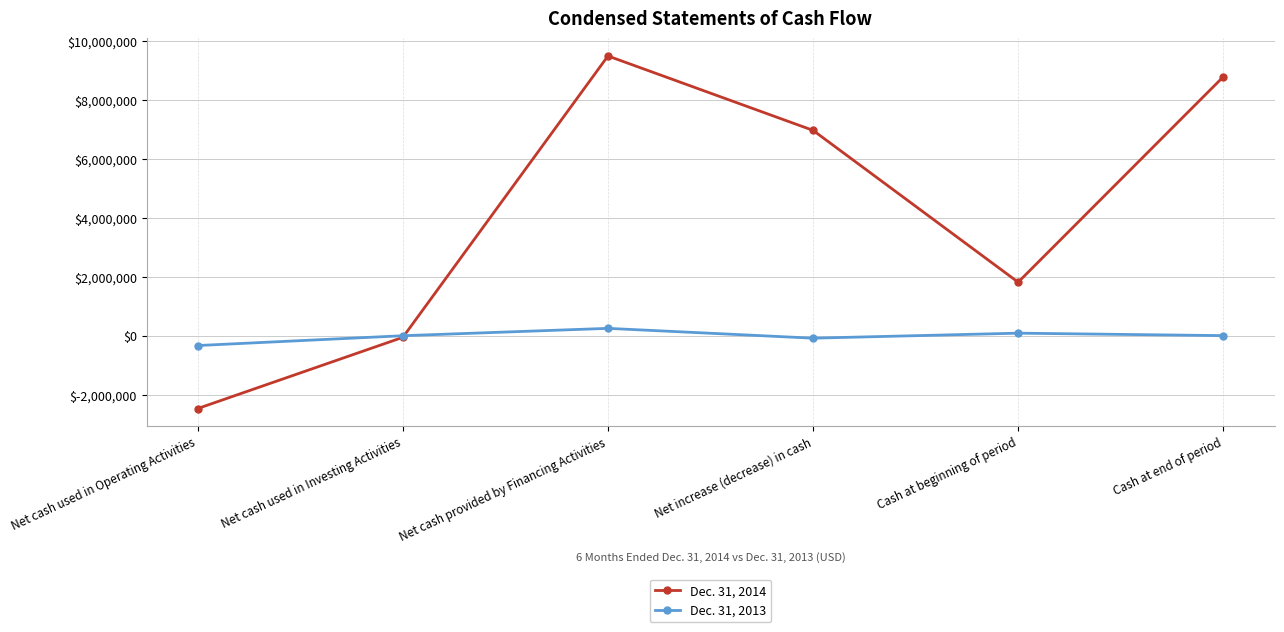

True or false: Dec. 31, 2013 has more than 2 interior local peaks.

False